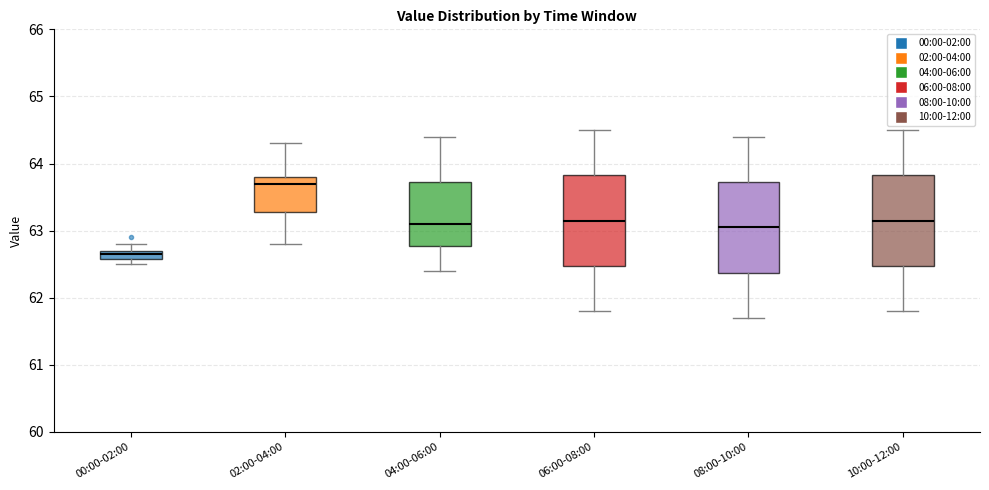

Where does the upper whisker of the box for 08:00-10:00 end on the y-axis? The values are not printed on the chart, so give them approximately, as read against the axis.

64.4